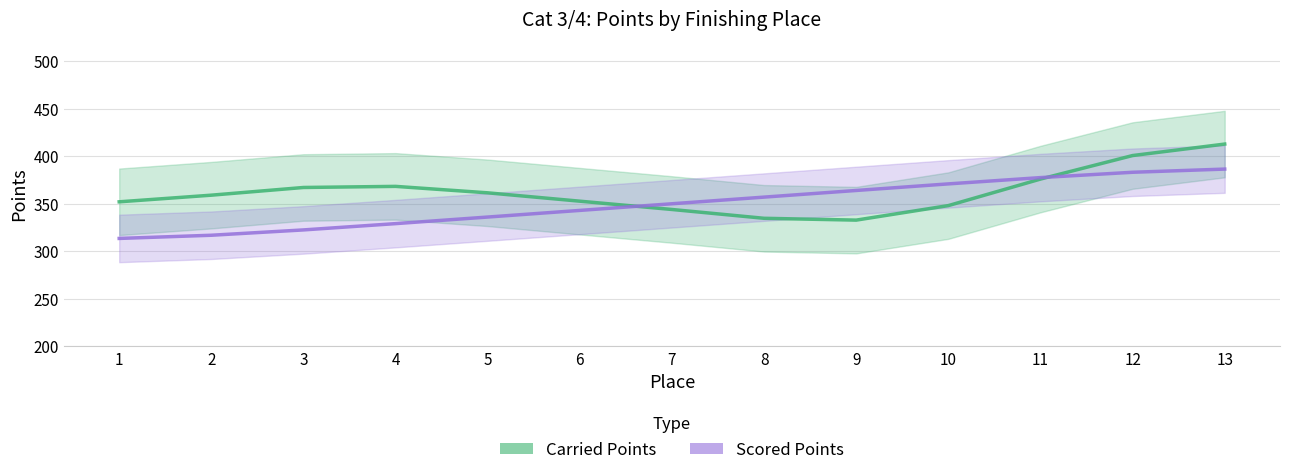

What is the difference between the Carried Points values at 3 and 2?

8.1